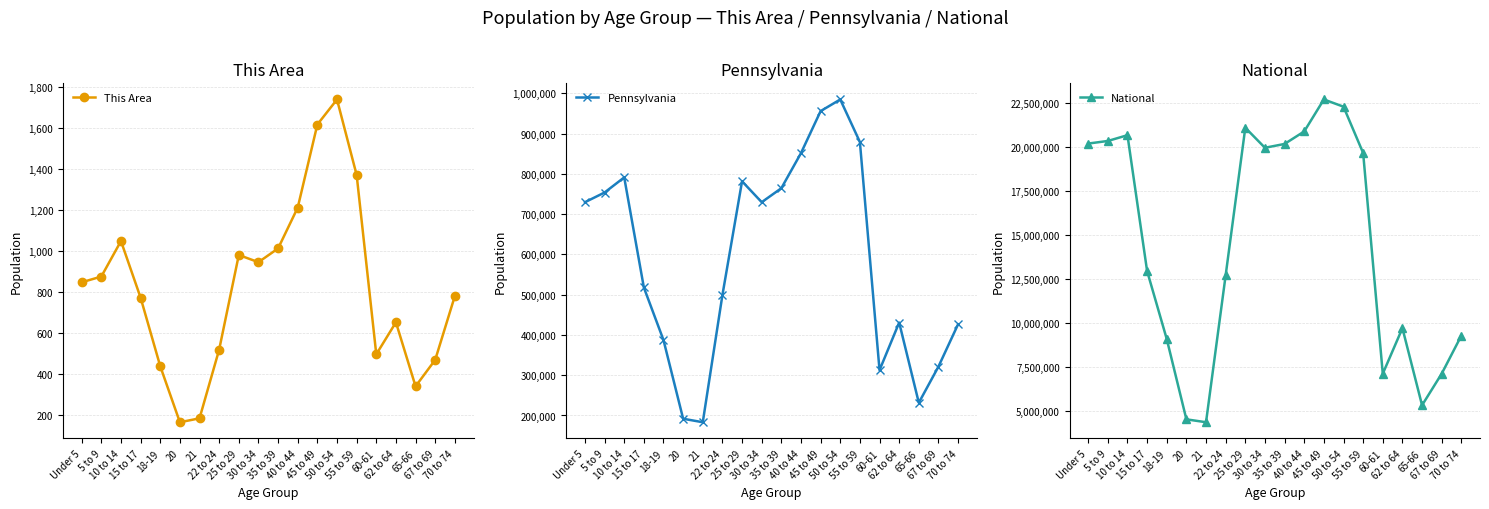

At which category does Pennsylvania reach its first local peak?

10 to 14